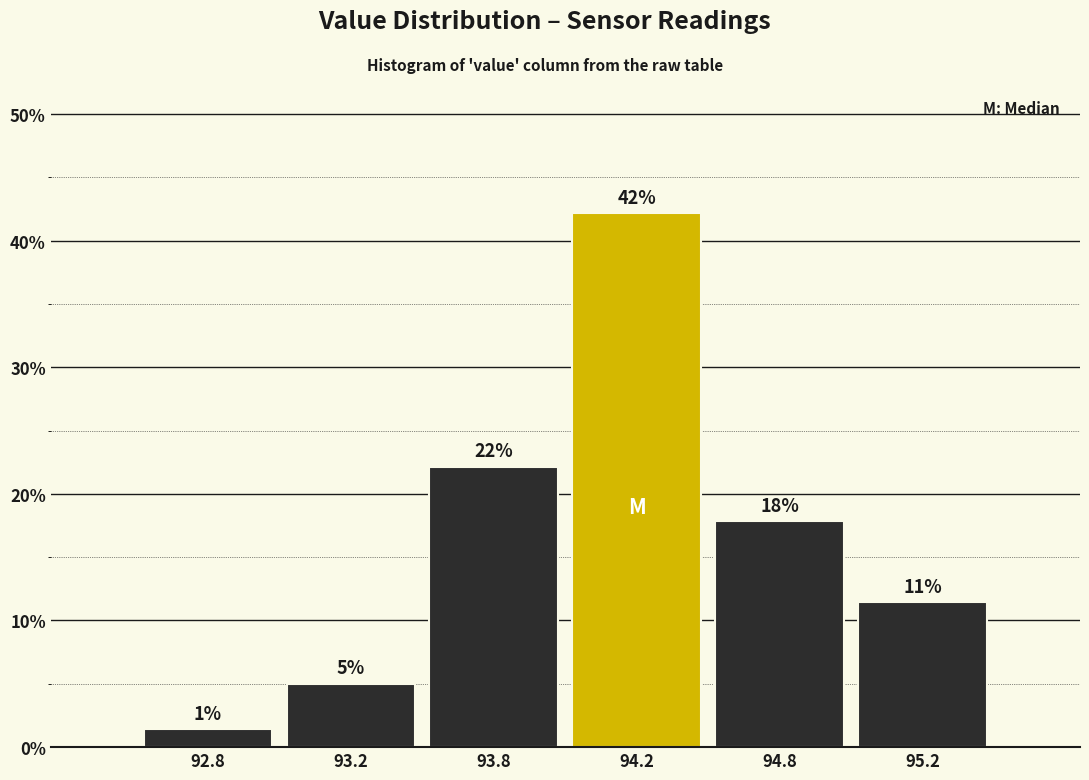

How many bars are there in total?

6